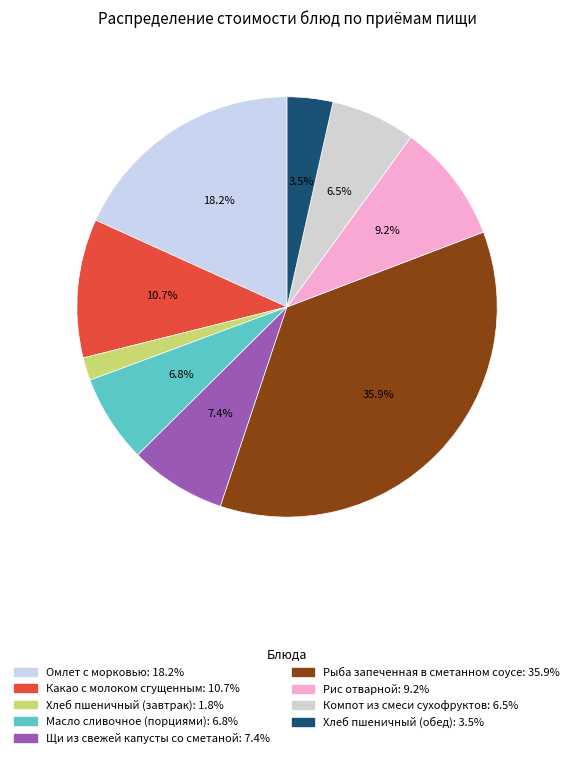

Rank the categories by value from highest to lowest.

Рыба запеченная в сметанном соусе, Омлет с морковью, Какао с молоком сгущенным, Рис отварной, Щи из свежей капусты со сметаной, Масло сливочное (порциями), Компот из смеси сухофруктов, Хлеб пшеничный (обед), Хлеб пшеничный (завтрак)